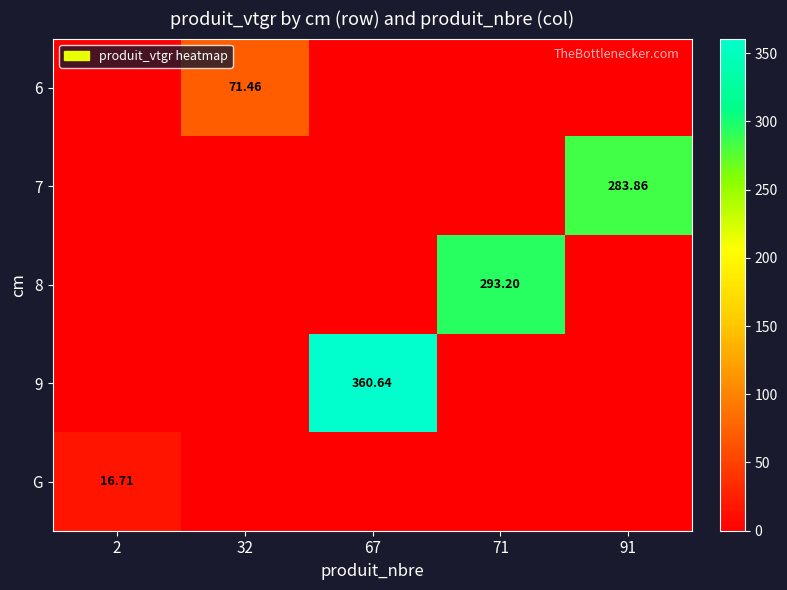

At how many categories does at least one series exceed 227?

3